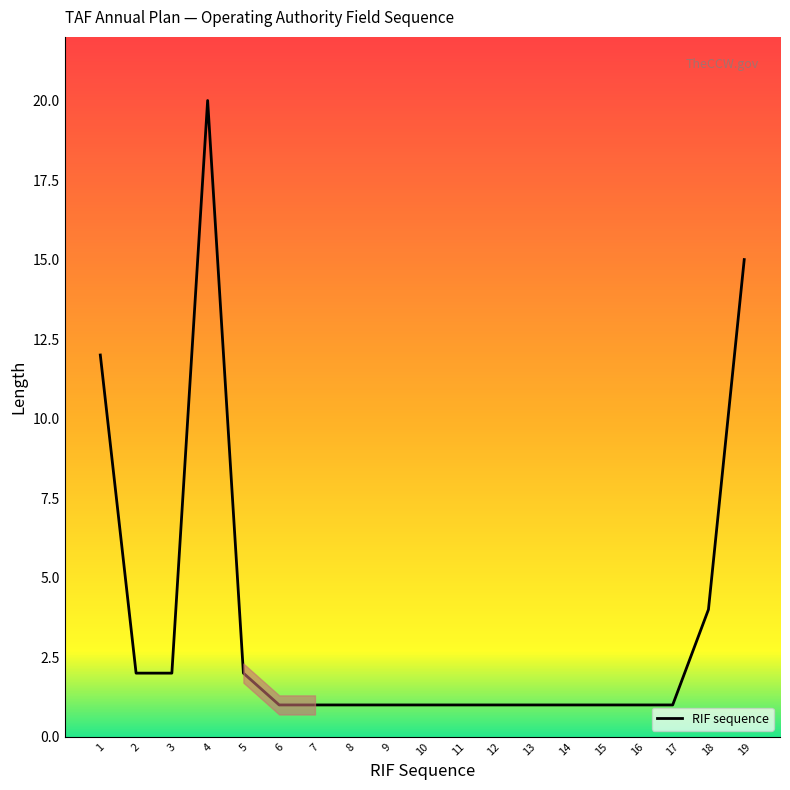

What is the difference between the second highest and second lowest values?

14